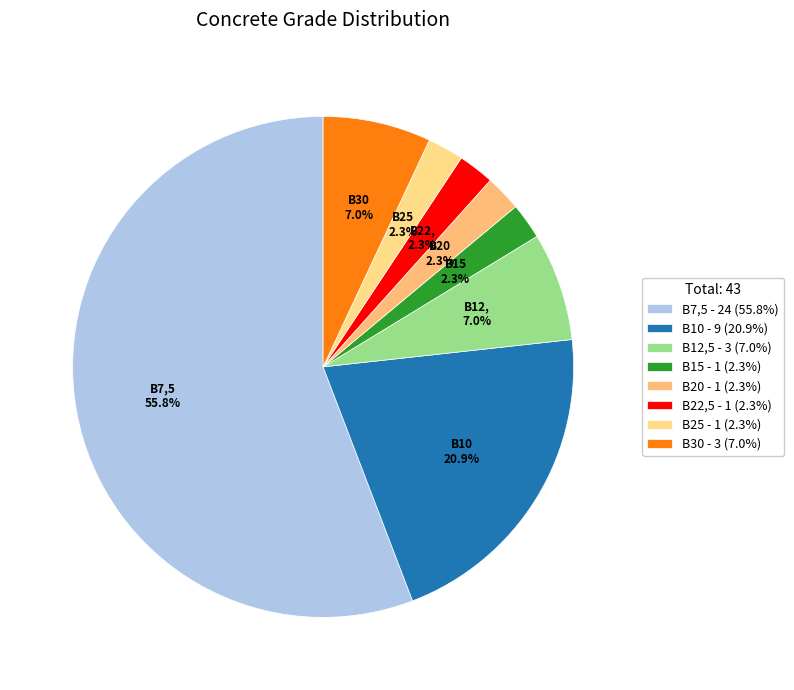

Rank the categories by value from highest to lowest.

В7,5, В10, В12,5, В30, В15, В20, В22,5, В25